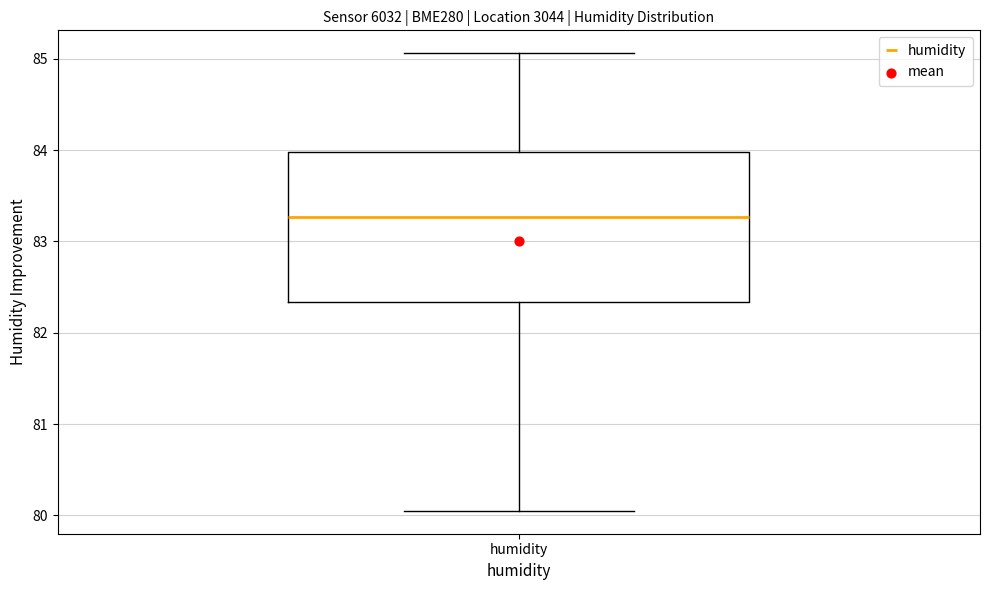

Transcribe this box plot: give where the median line is, the range the box spans, and where the two whiskers end, as read against the y-axis. The values are not printed on the chart, so give them approximately, as read against the axis.

median 83.3, box 82.3 to 84.0, whiskers 80.1 to 85.1